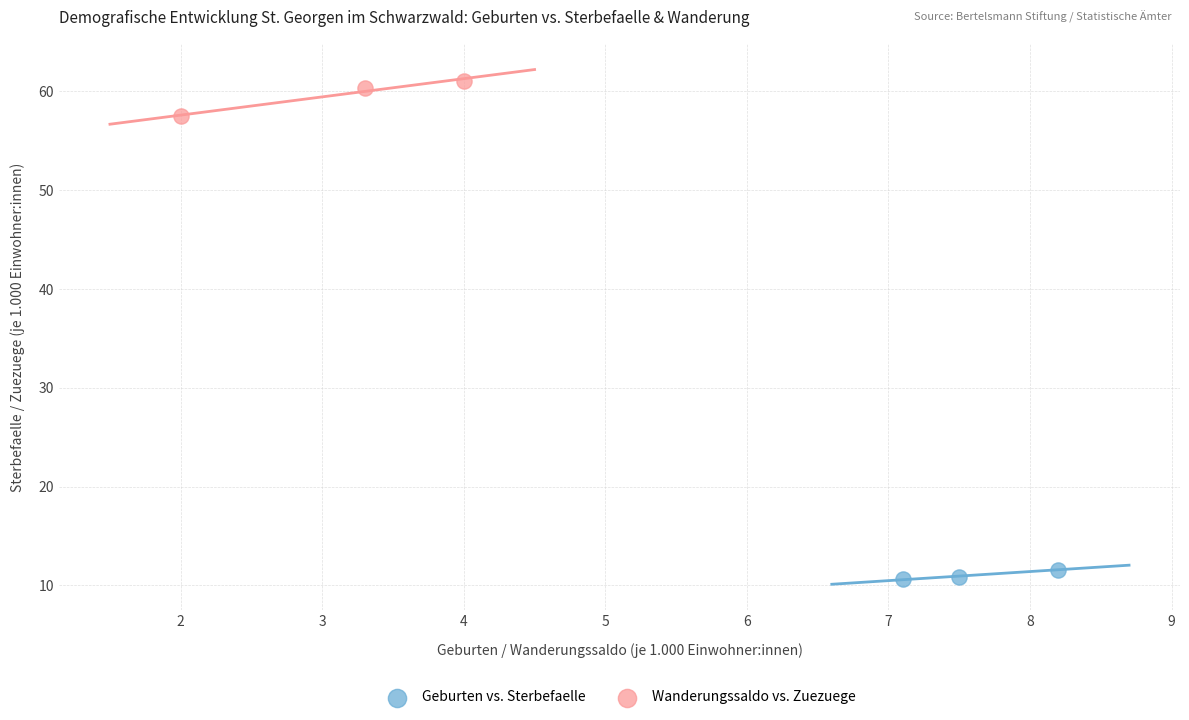

Which series reaches the maximum Y coordinate?

Wanderungssaldo vs. Zuezuege